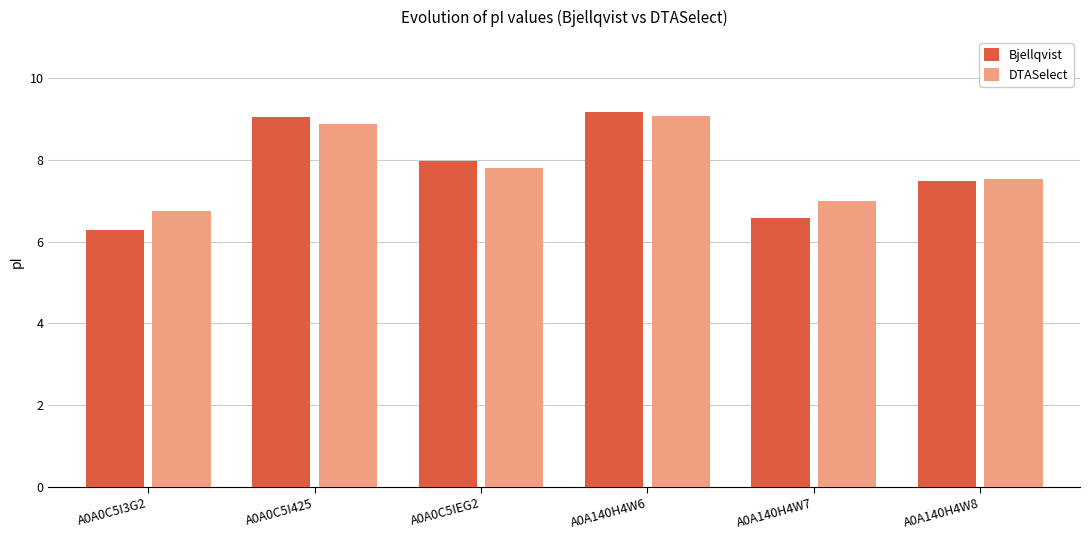

Which series has the widest spread of values?

Bjellqvist